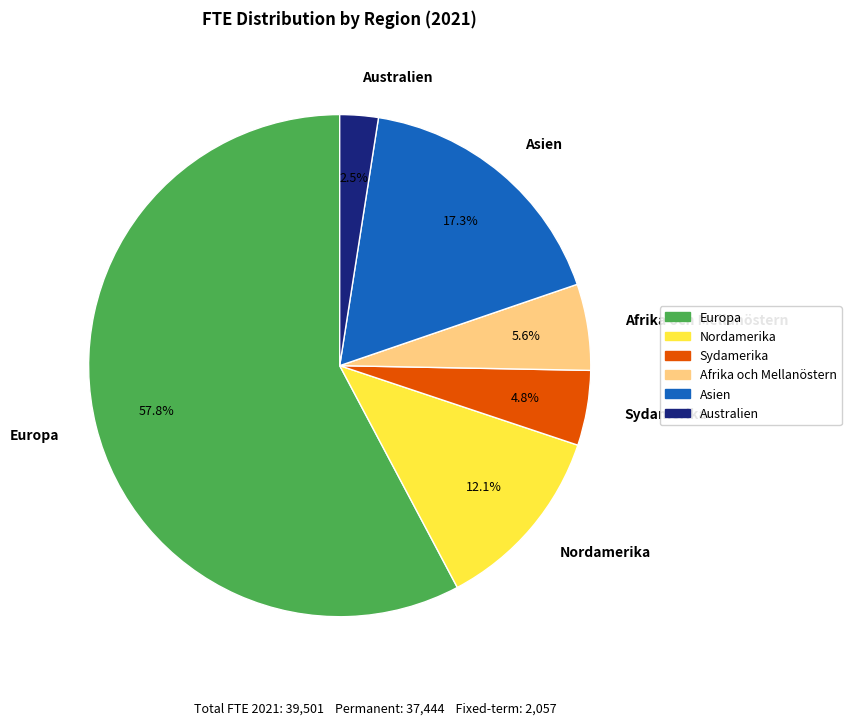

Combined, do Afrika och Mellanöstern and Asien account for over 50%?

No